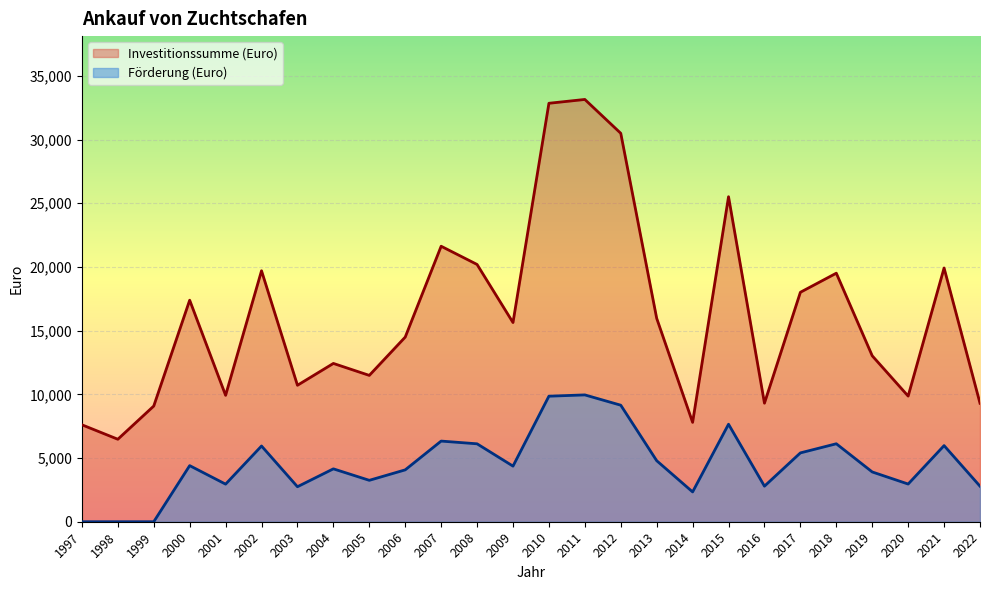

What is the difference between the Förderung (Euro) values at 2015 and 1997?

7653.3